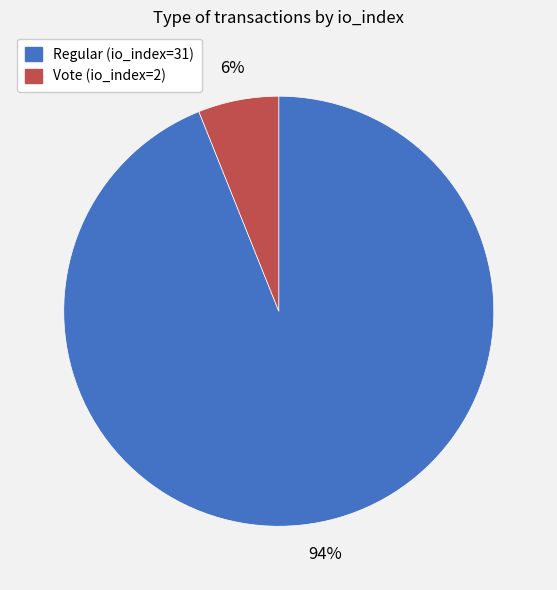

What is the smallest slice in the pie chart?

Vote (io_index=2)